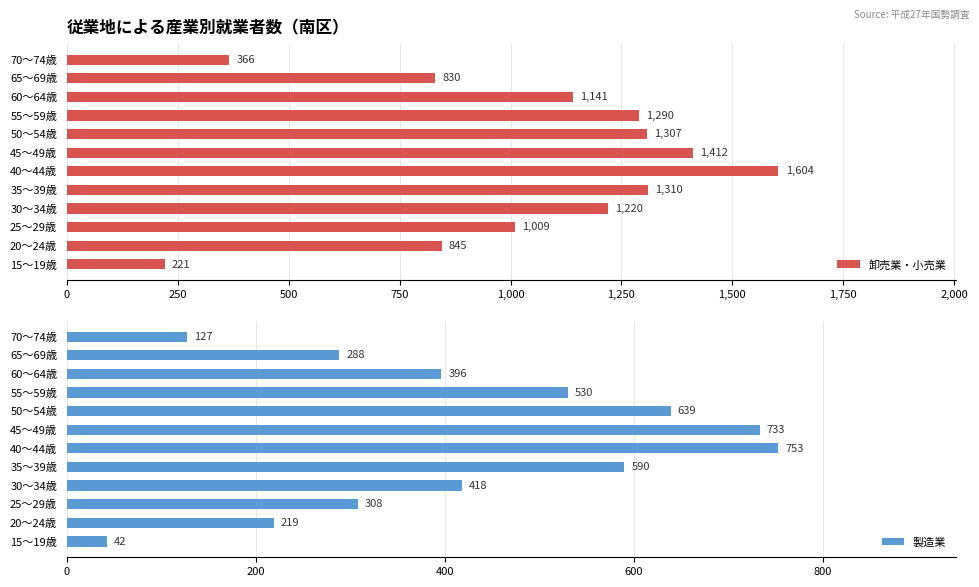

At which label does 卸売業・小売業 reach its peak?

40～44歳